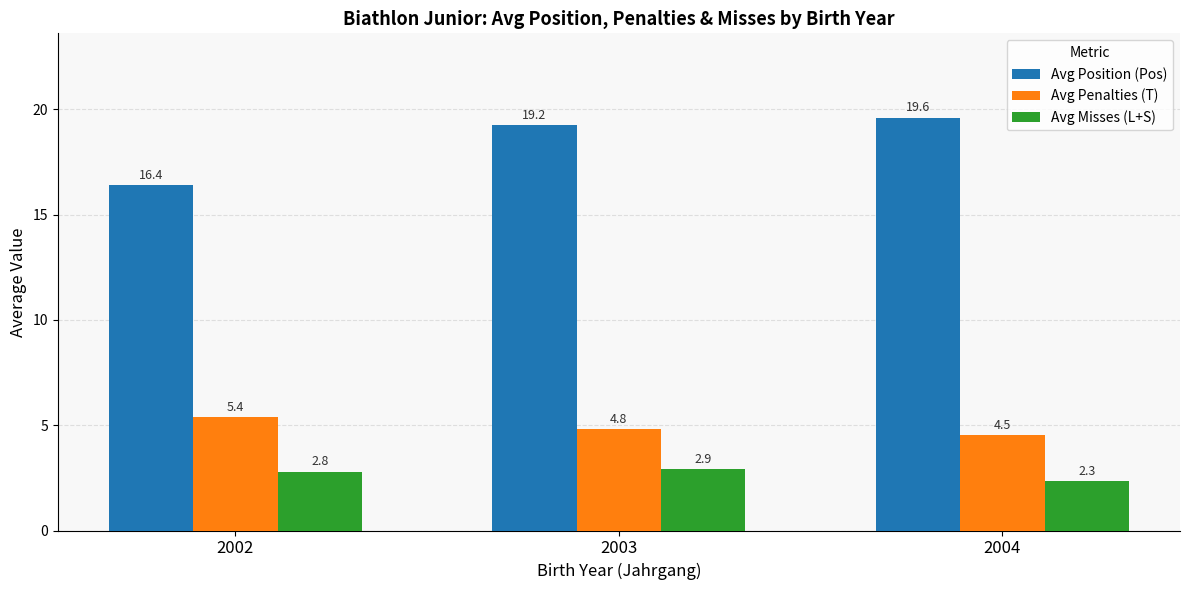

Which series has the largest total across all categories?

Avg Position (Pos)